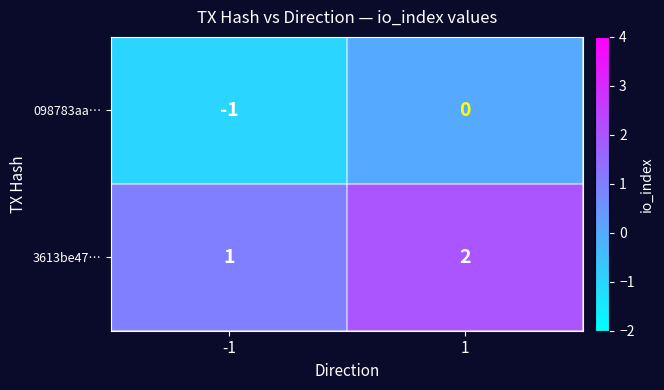

What is the difference between the highest and lowest values at -1?

2